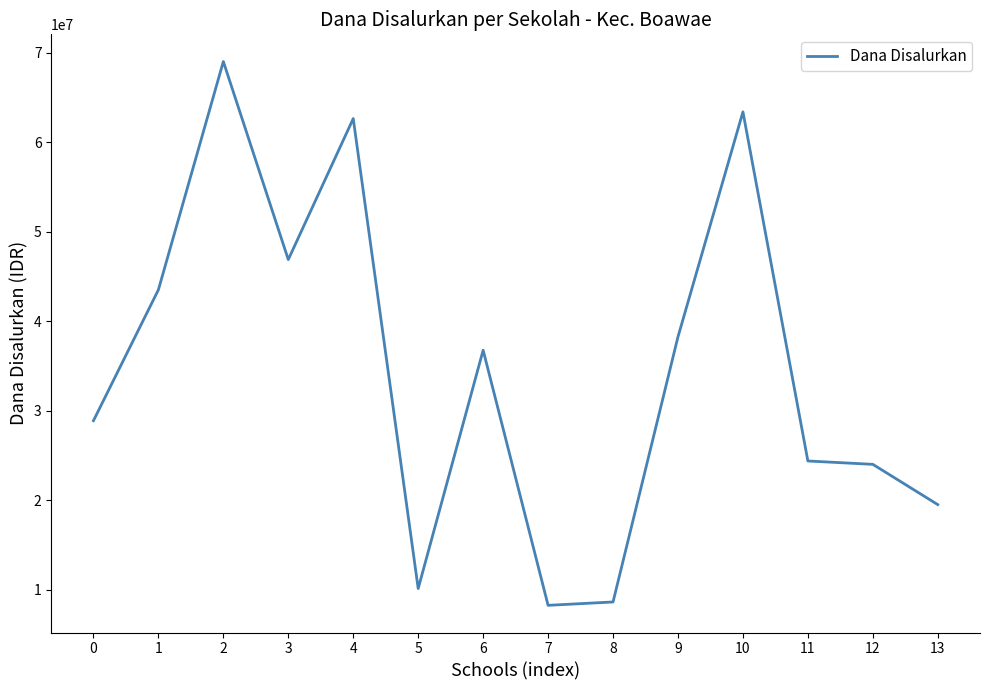

Where is the first local maximum?

2